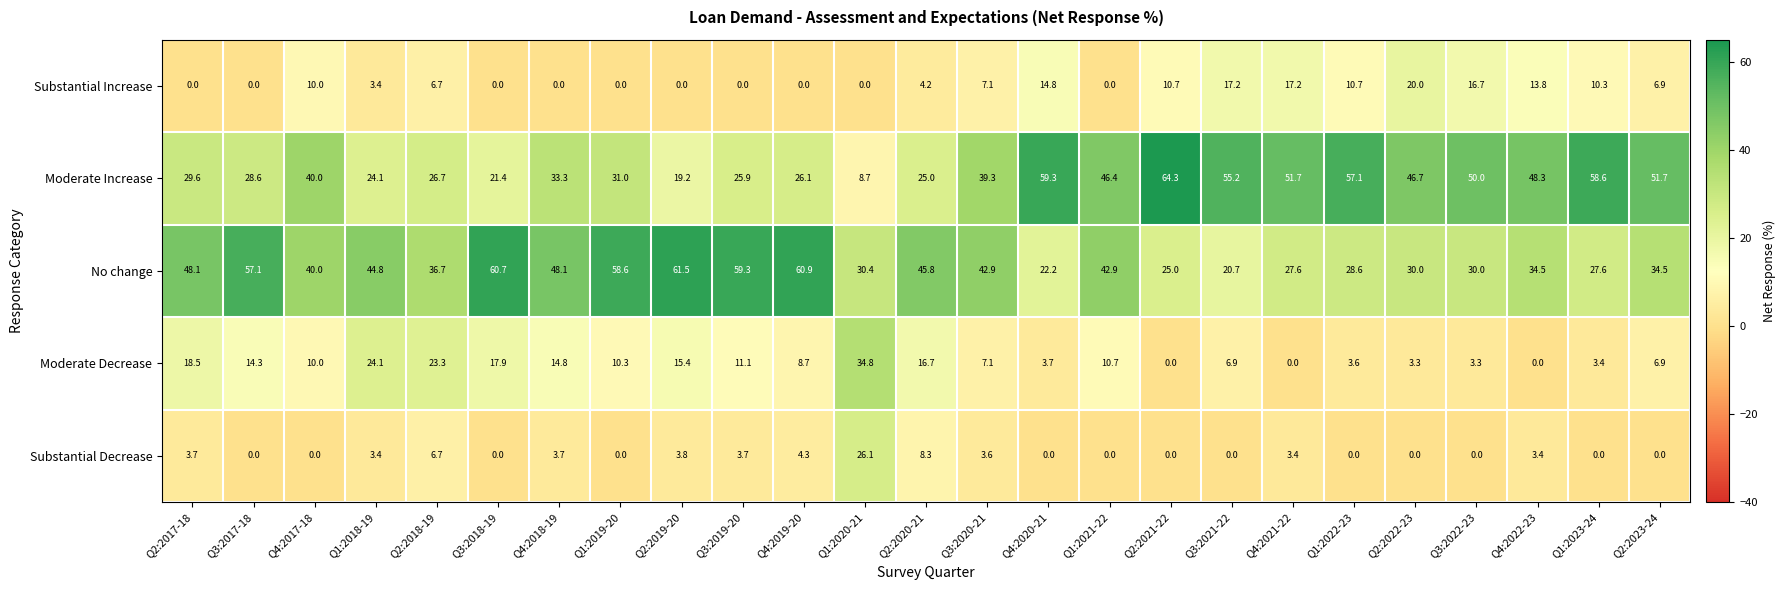

The value of Substantial Increase at Q2:2017-18 is -11.7. True or false?

False